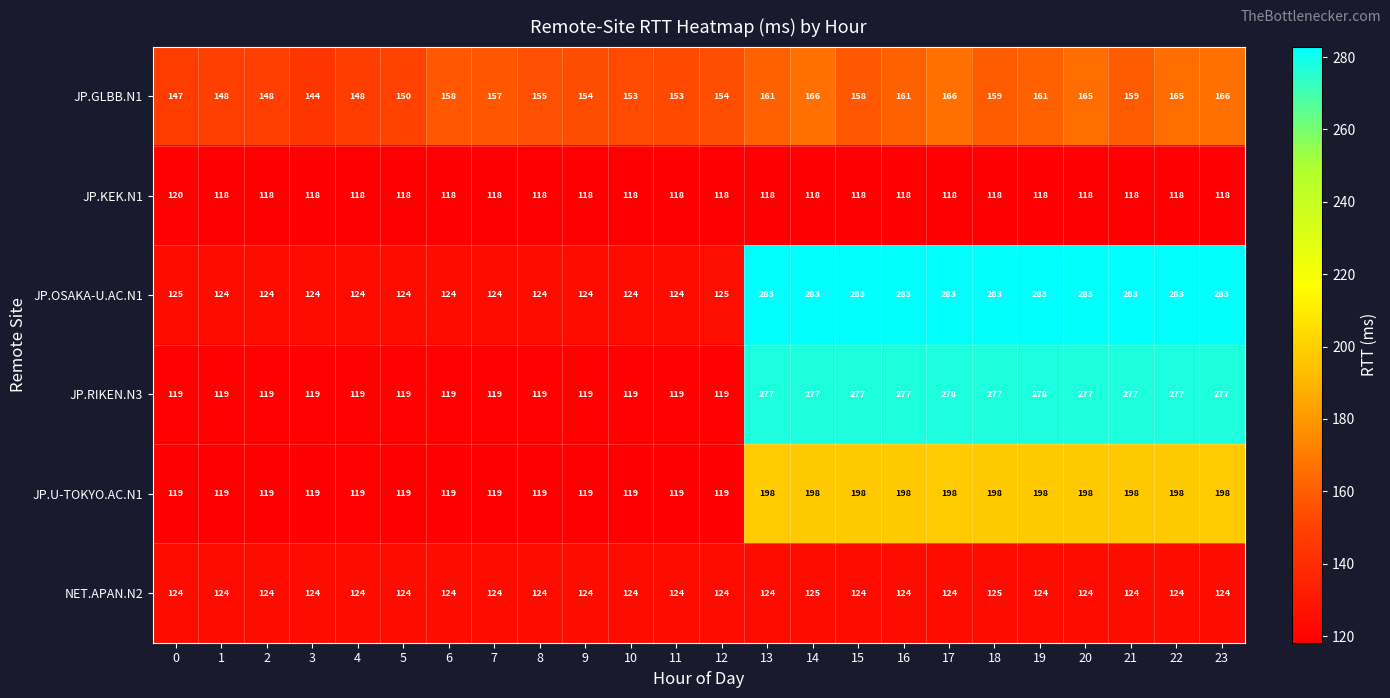

The JP.OSAKA-U.AC.N1 series shows 395 at 15. True or false?

False